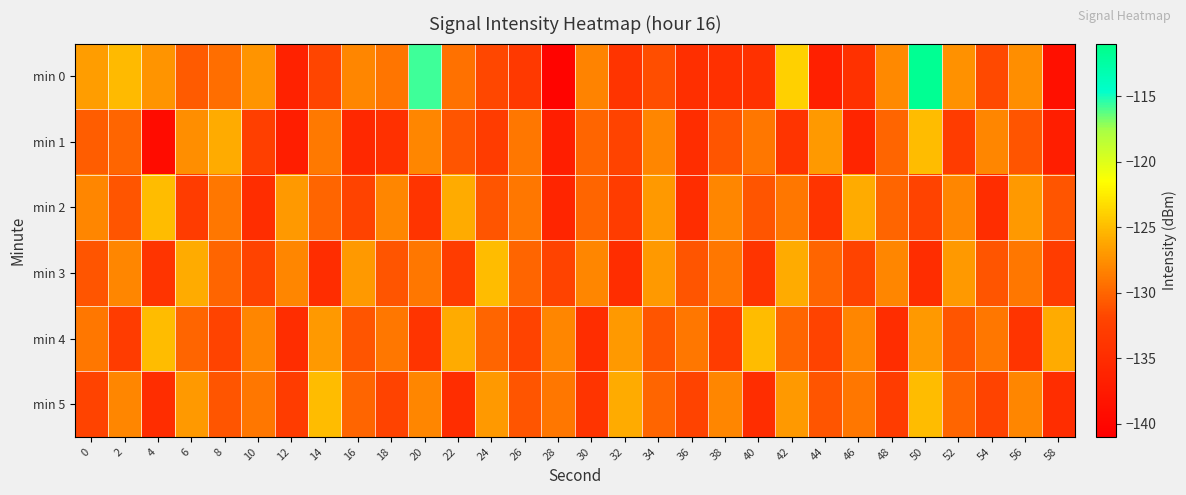

Count the number of categories in the chart.

30